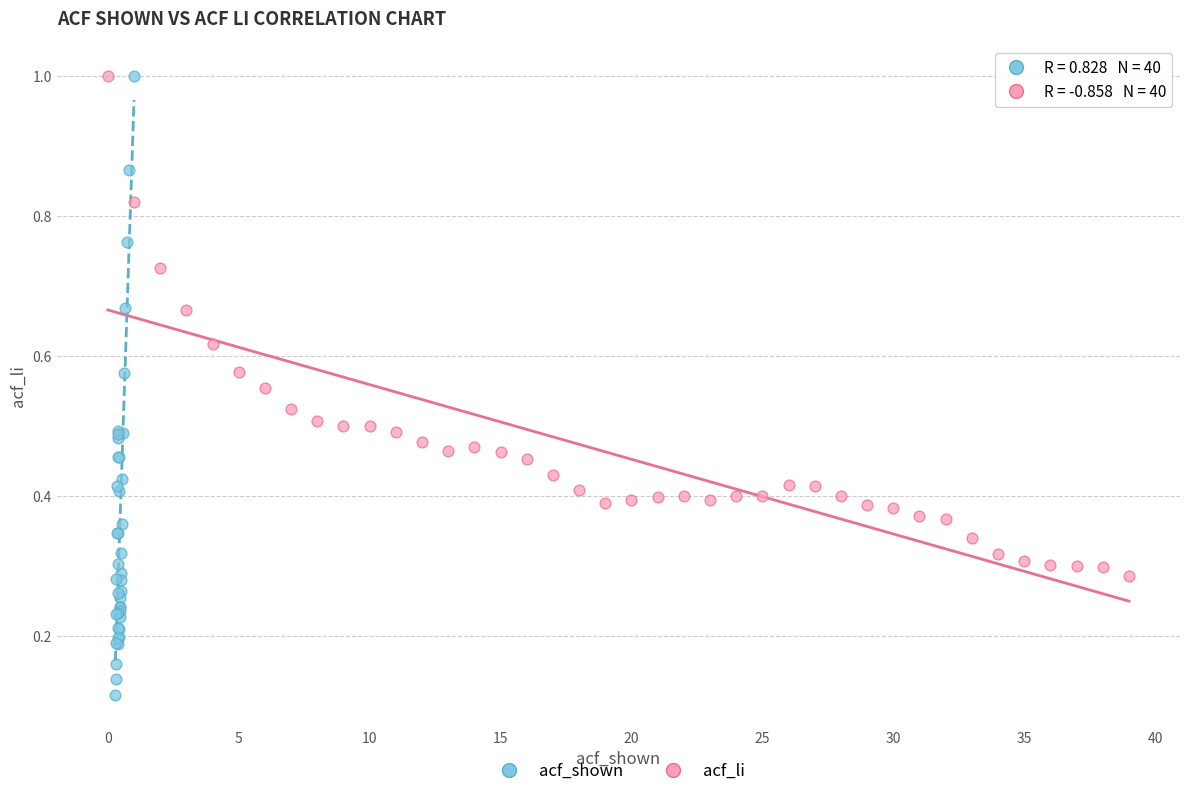

Which series has the widest spread of Y values?

acf_shown